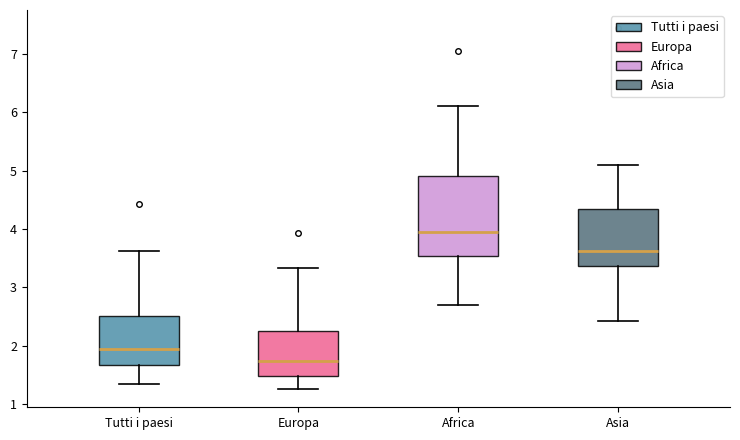

Which box's median line is the lowest?

Europa